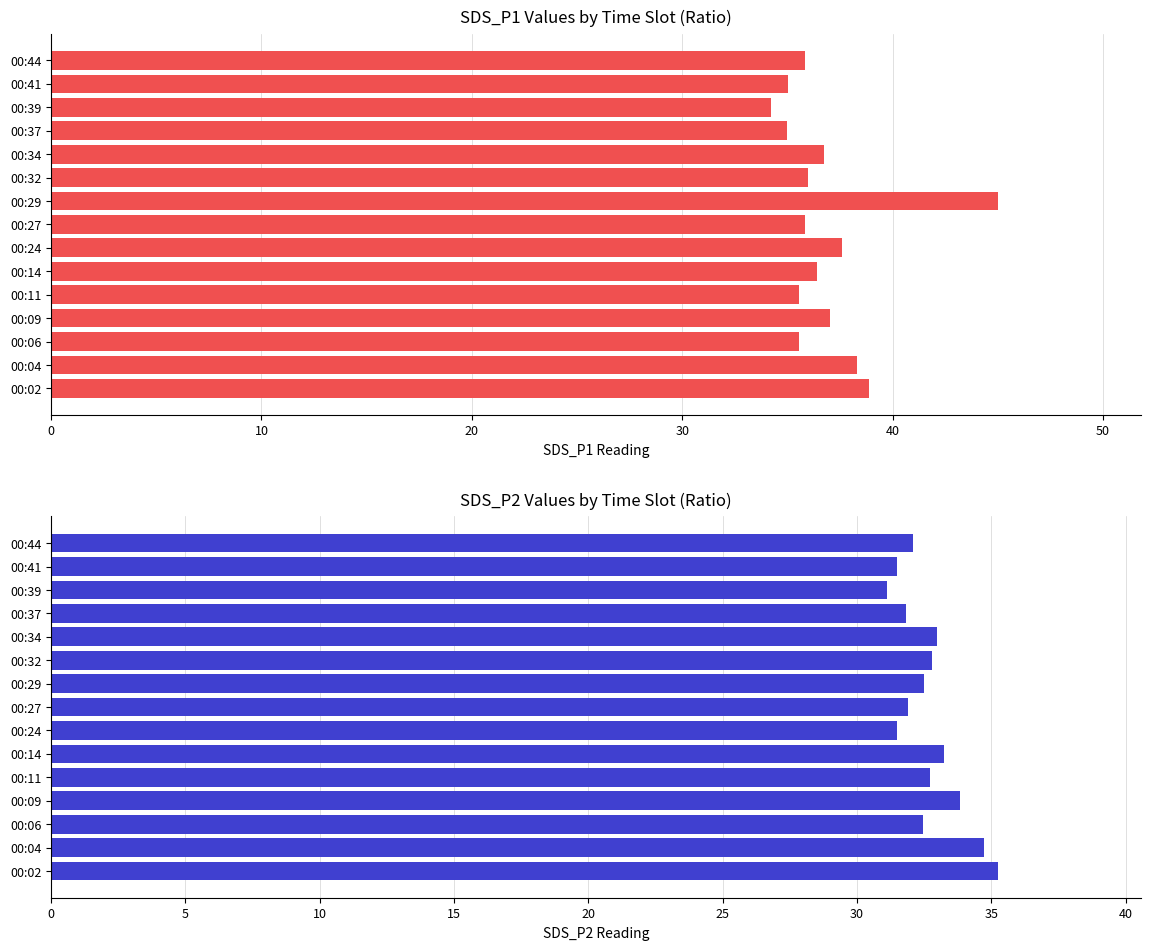

What is the average value of the SDS_P1 series?

36.9